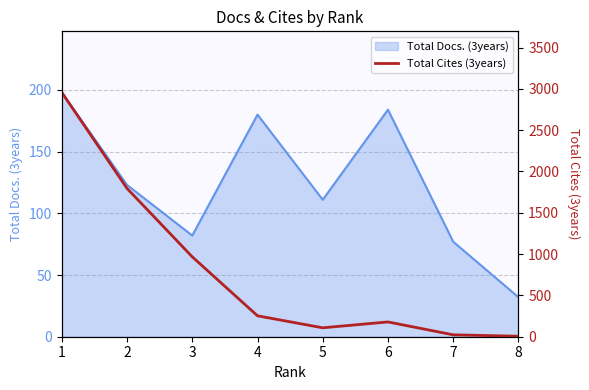

How many lines are shown in the chart?

1